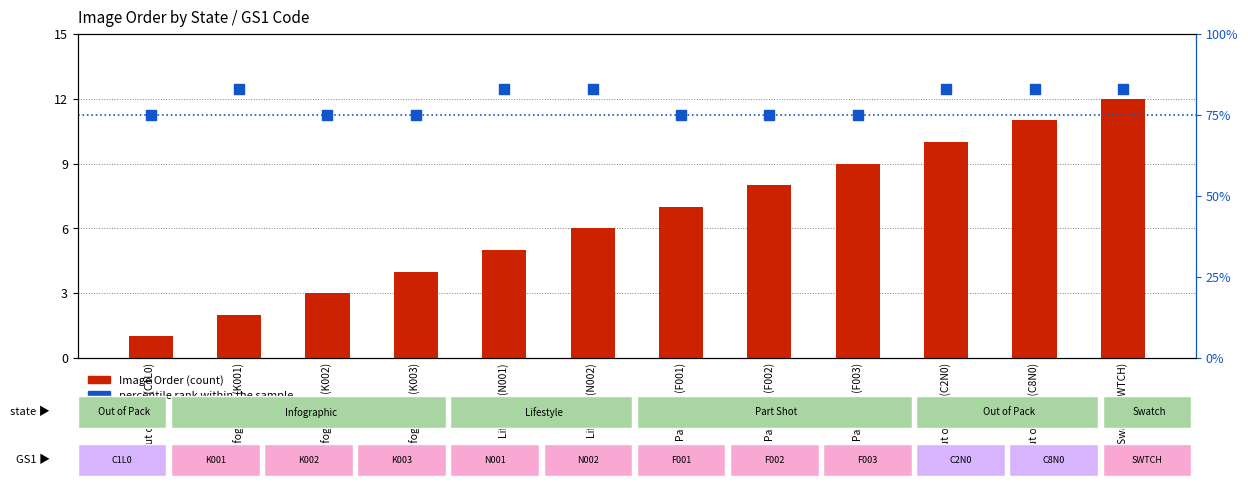

What are all the series names shown in the legend?

Image Order (count), percentile rank within the sample